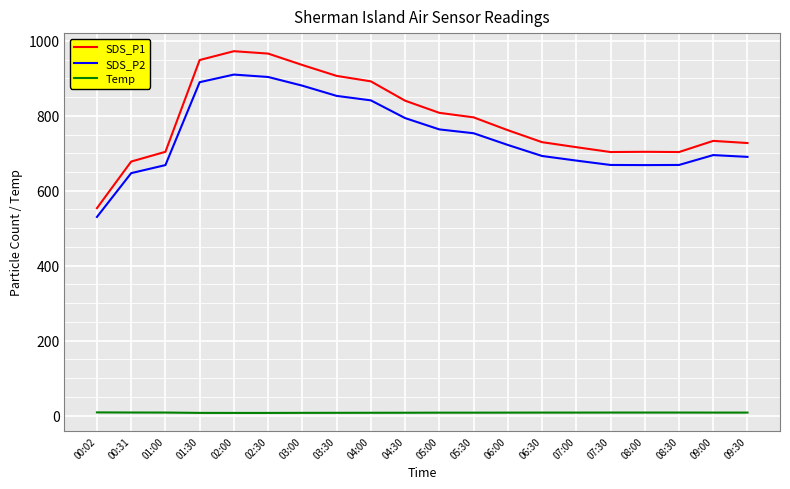

What is the difference between the maximum and minimum values in the SDS_P2 series?

379.9